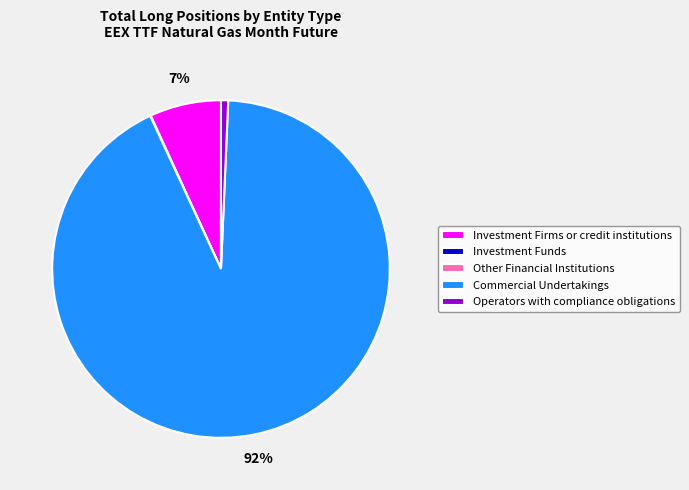

What is the largest slice in the pie chart?

Commercial Undertakings